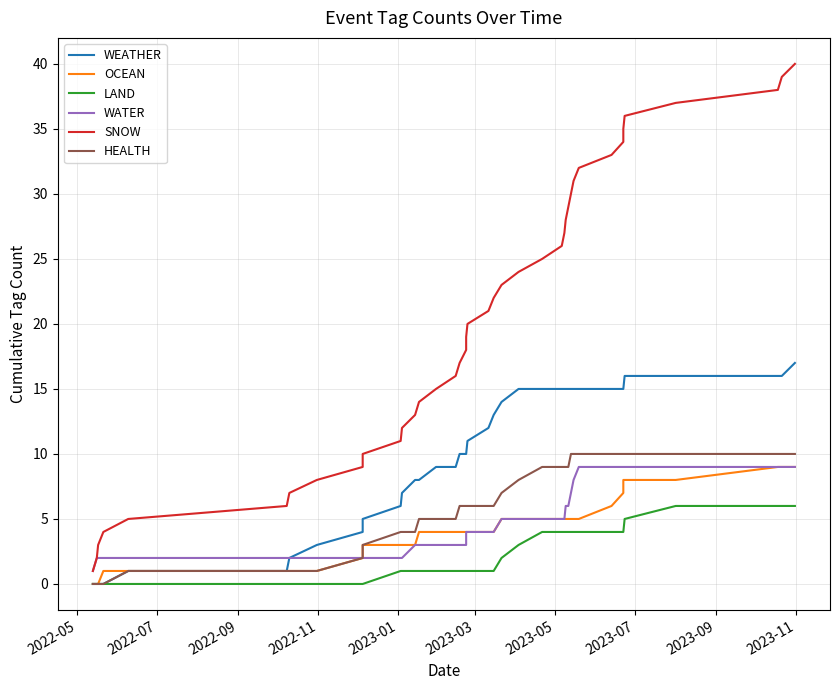

True or false: SNOW has a value of 21 at 35.

False